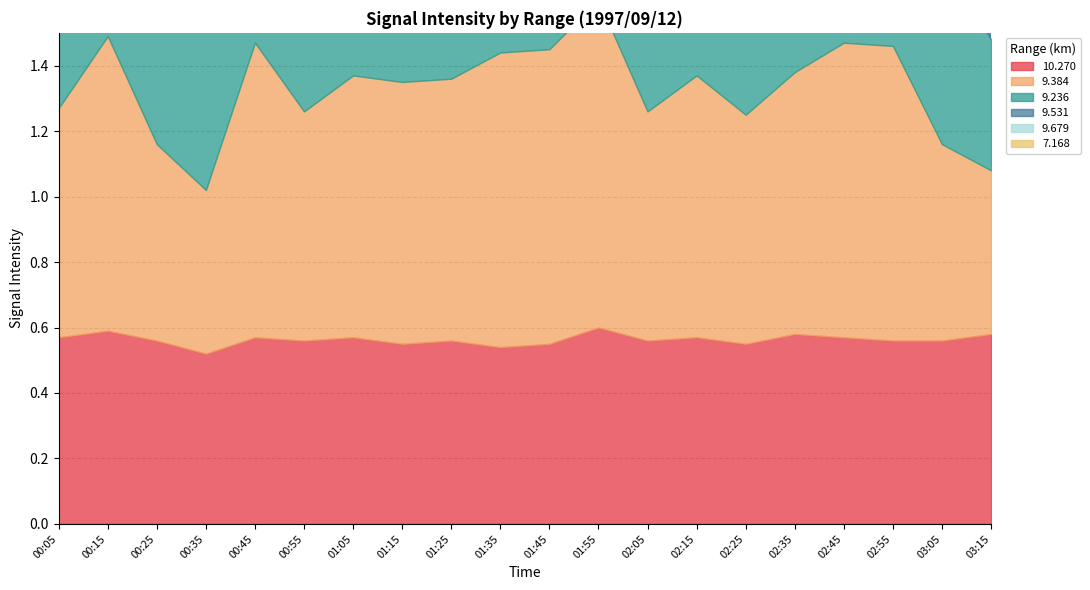

Which category has the lowest value across all series?

03:15